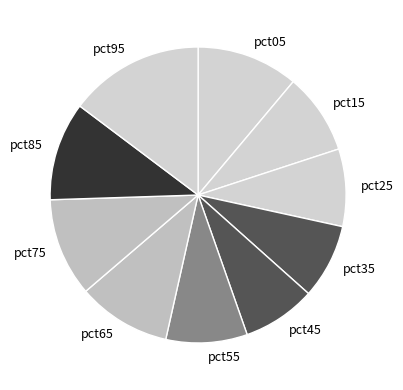

How many segments does this pie chart have?

10